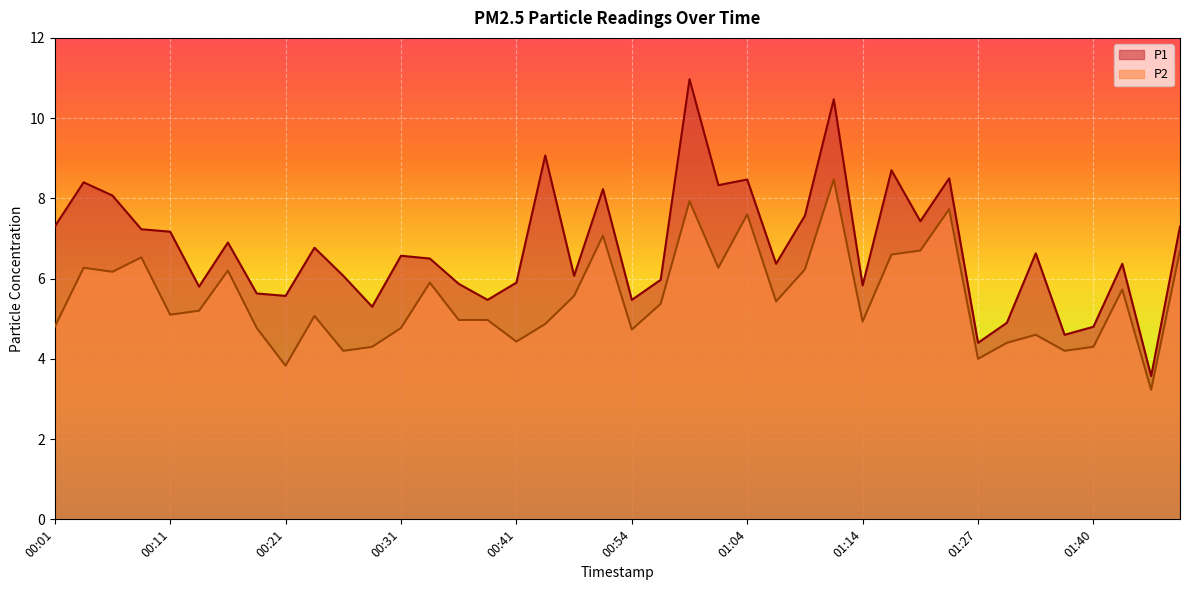

Which category has the lowest value across all series?

01:46